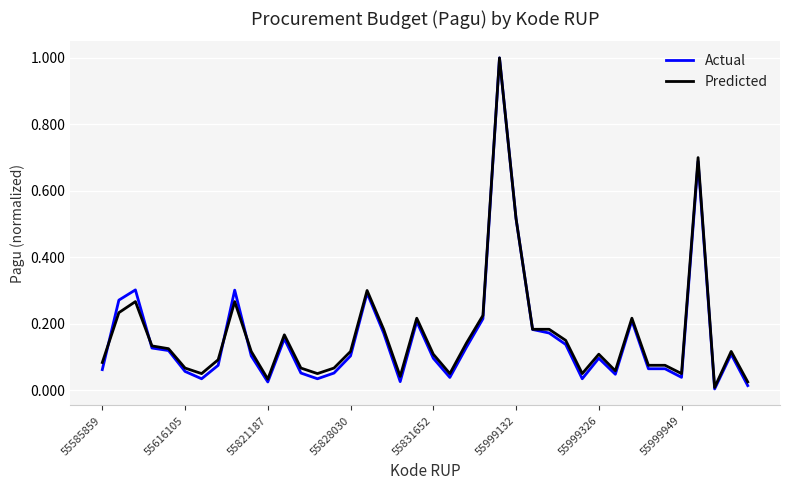

At how many categories does at least one series exceed 0?

40